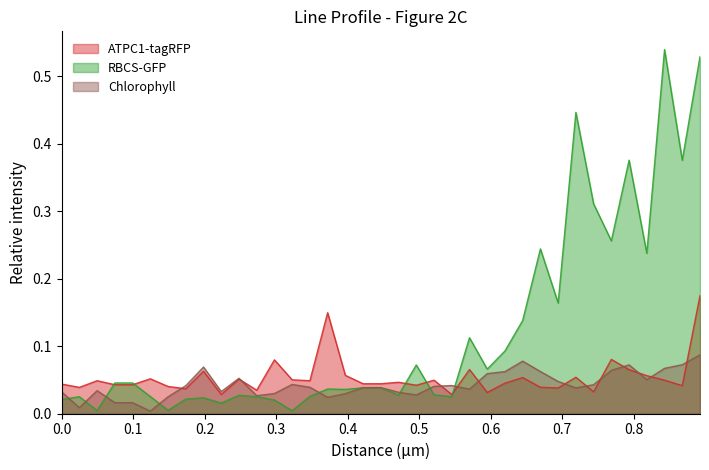

True or false: RBCS-GFP has more than 0 points higher than both neighbors.

True